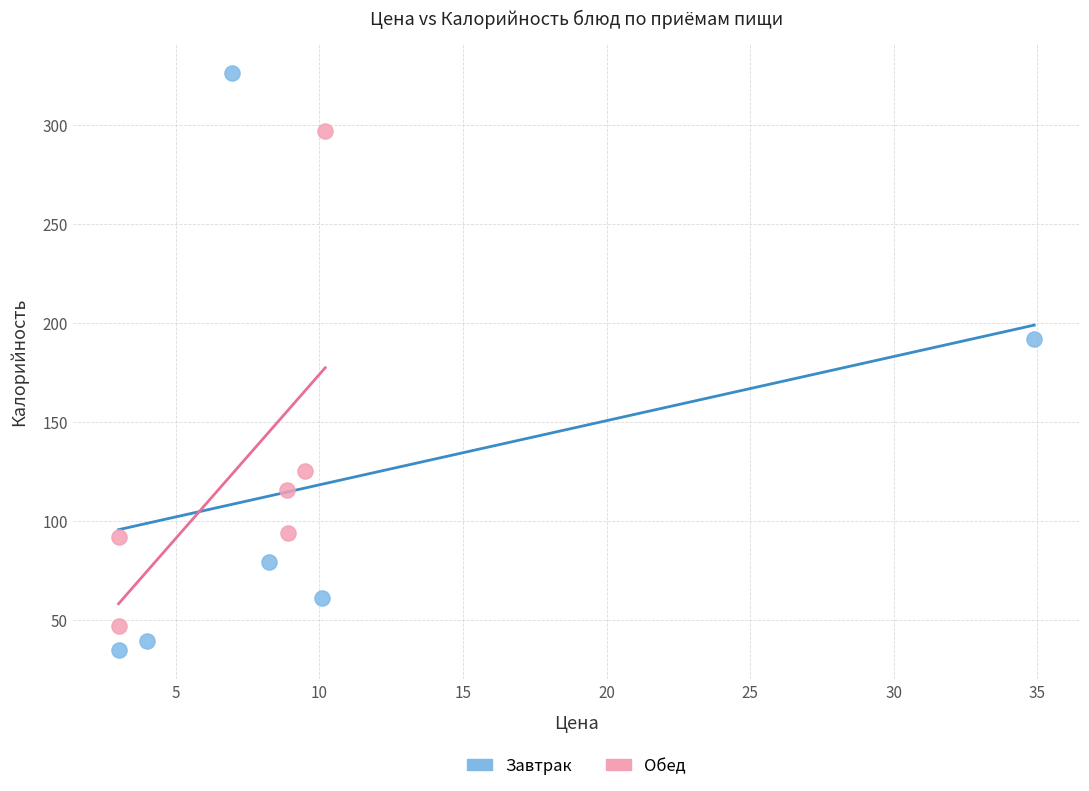

Which series reaches the maximum Y coordinate?

Завтрак